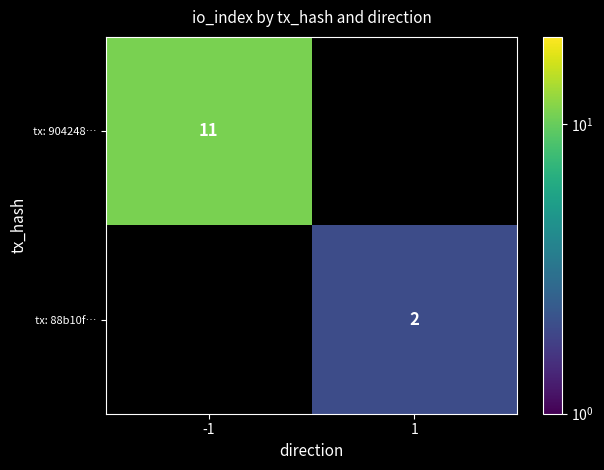

The tx: 904248… series shows 11 at -1. True or false?

True